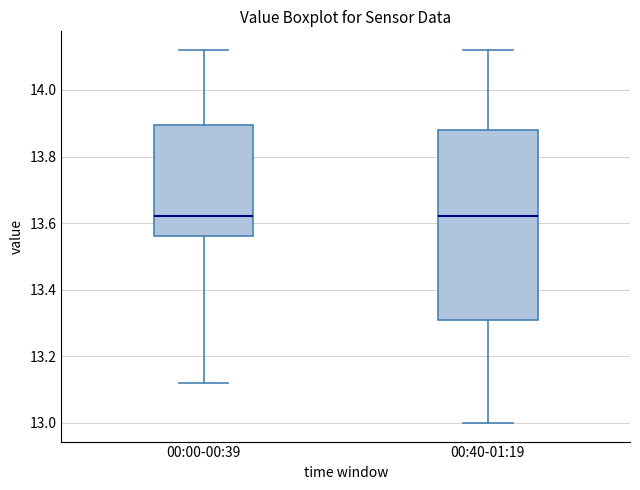

Reading left to right, transcribe this box plot: for each box, give where its median line is, the range the box spans, and where its two whiskers end, as read against the y-axis. The values are not printed on the chart, so give them approximately, as read against the axis.

00:00-00:39: median 13.62, box 13.56 to 13.90, whiskers 13.12 to 14.12
00:40-01:19: median 13.62, box 13.32 to 13.88, whiskers 13.00 to 14.12